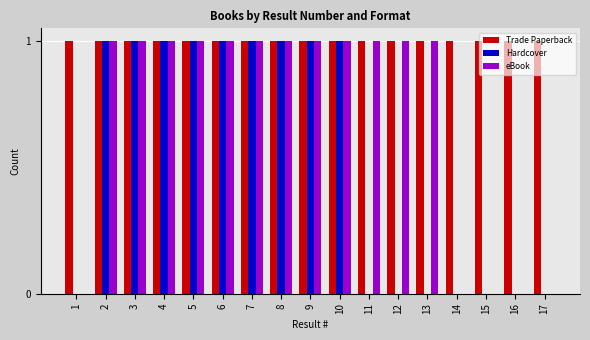

What is the maximum value shown in the chart?

1